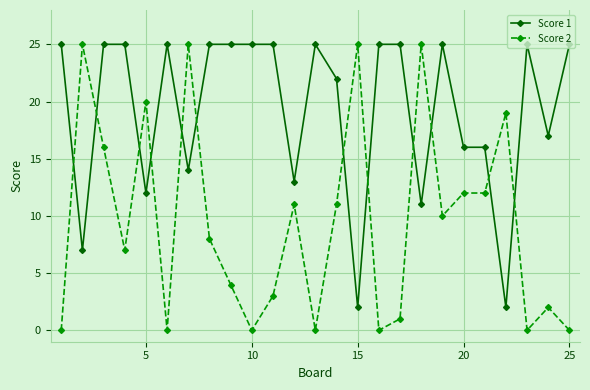

Rank the series by their average value, from highest to lowest.

Score 1, Score 2